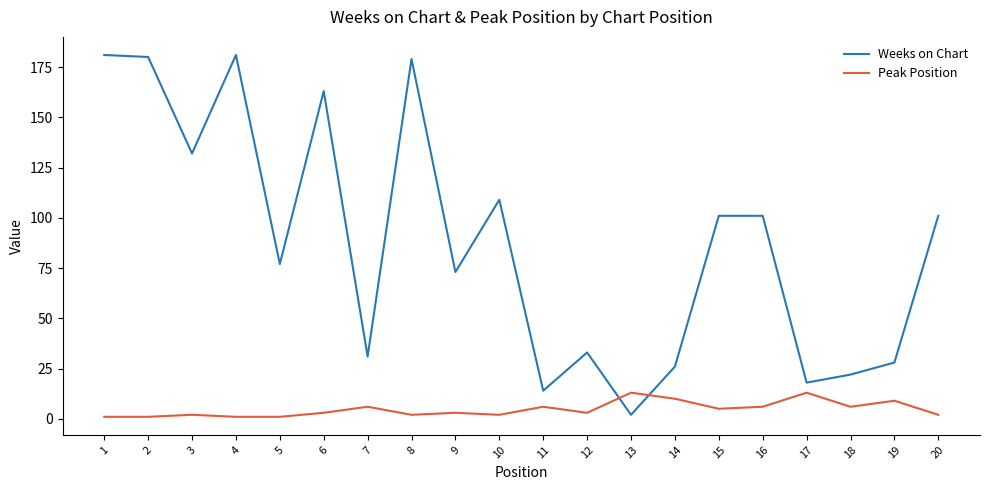

Is it true that Weeks on Chart equals 109 at 10?

True